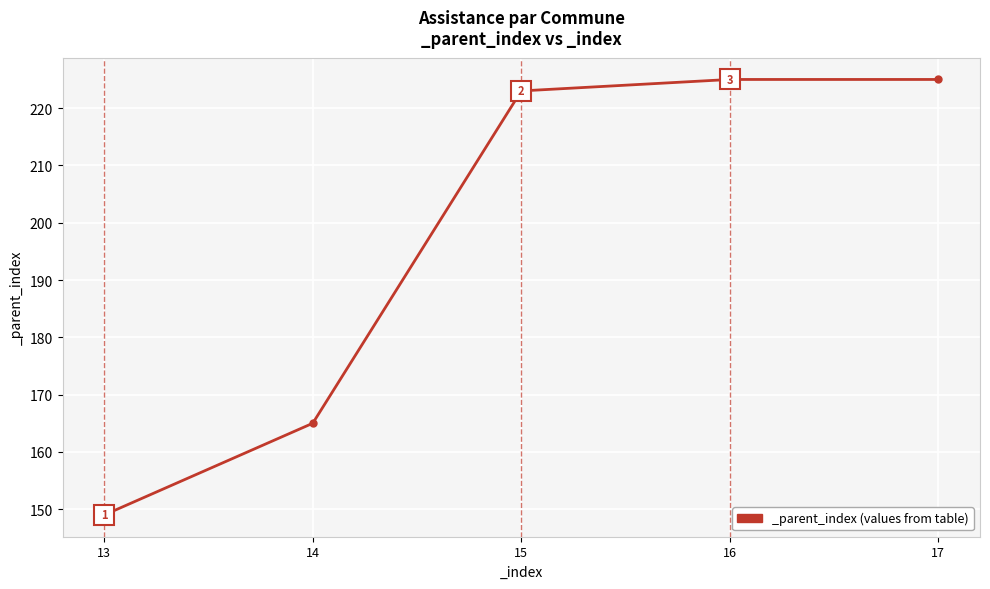

What is the maximum value shown in the chart?

225